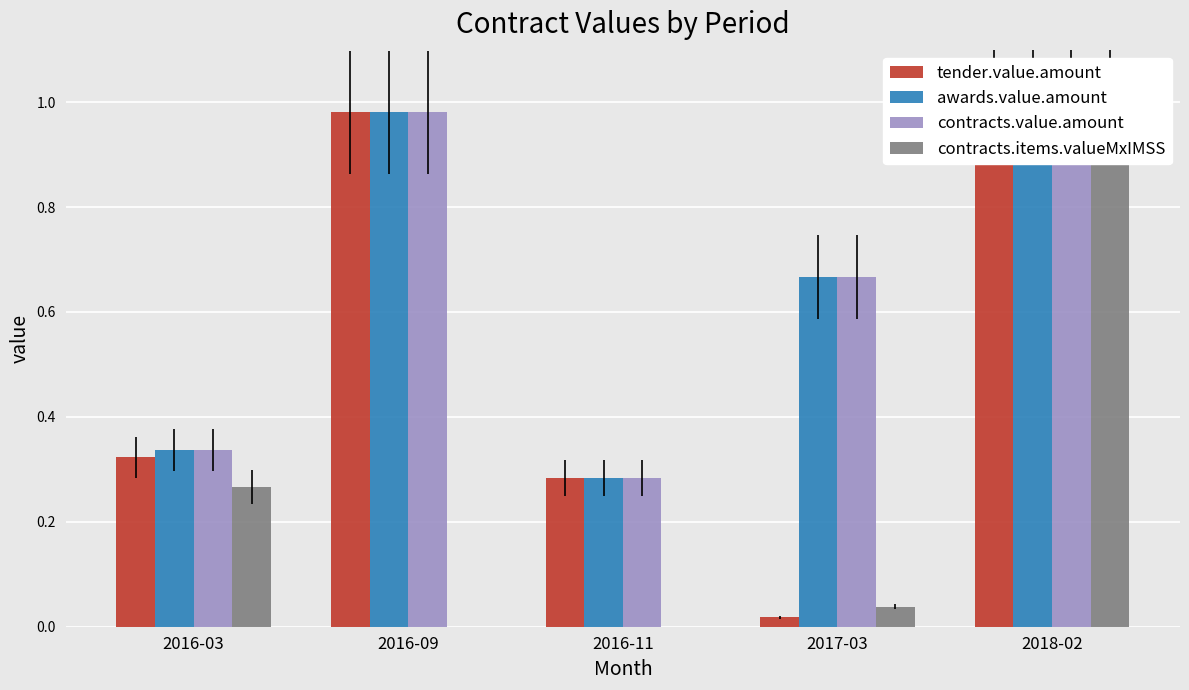

What is the difference between the second highest and second lowest values in the tender.value.amount series?

0.7